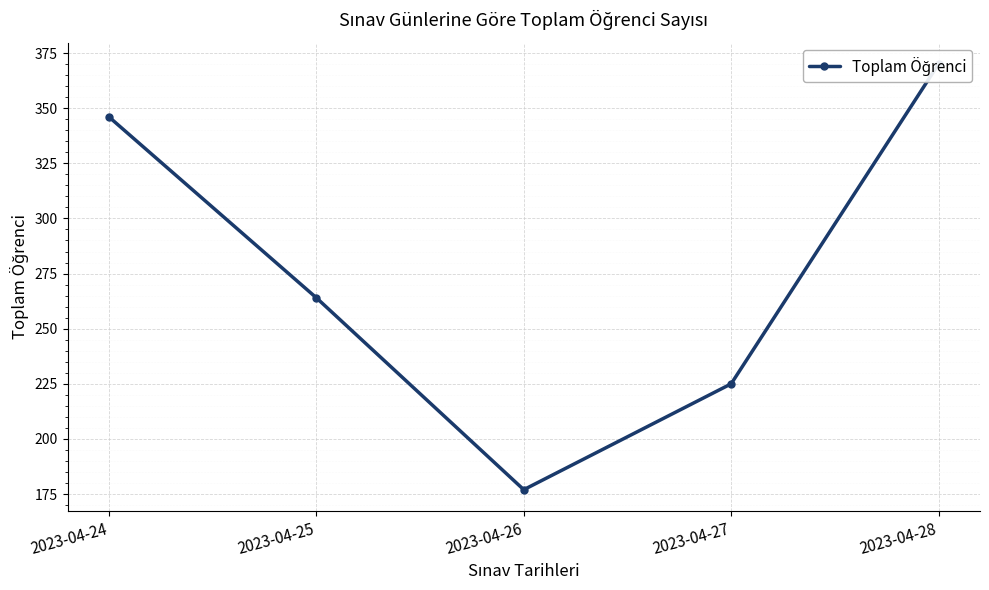

List the labels in order of value, largest first.

2023-04-28, 2023-04-24, 2023-04-25, 2023-04-27, 2023-04-26